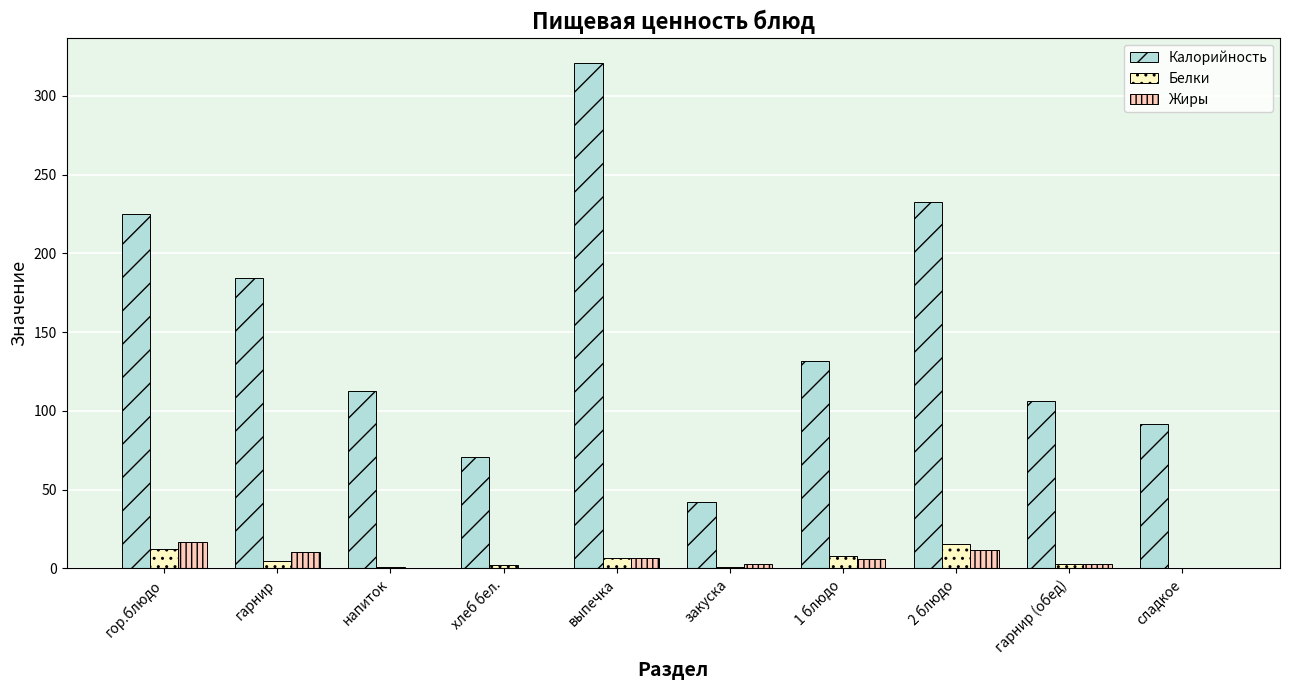

Where is Жиры nearest to the value 8?

выпечка